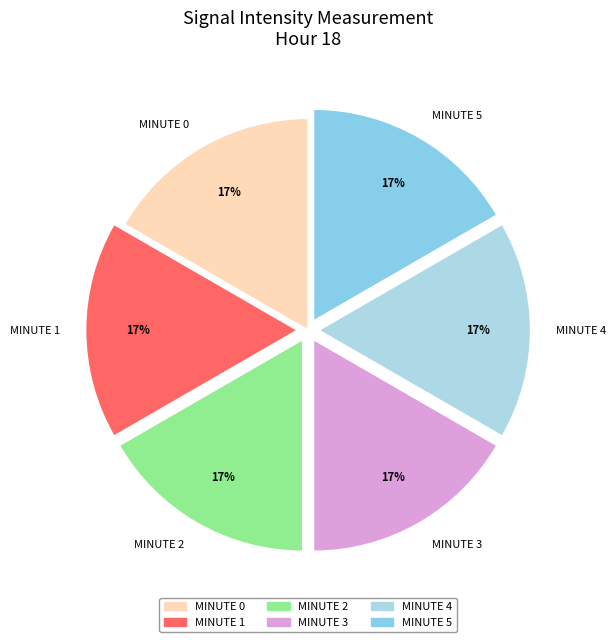

How many slices are in this pie chart?

6